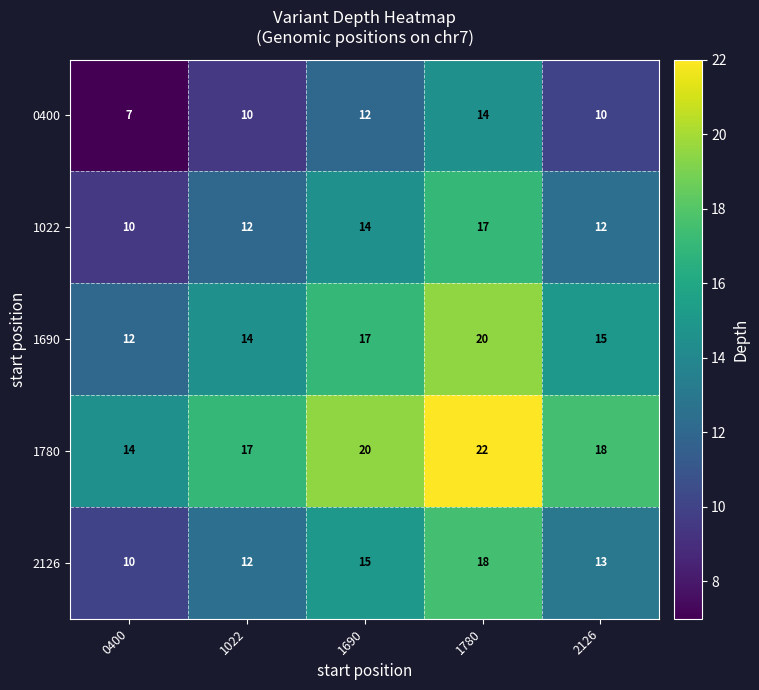

Is the value of 1780 at 1690 greater than the value of 2126 at 2126?

Yes